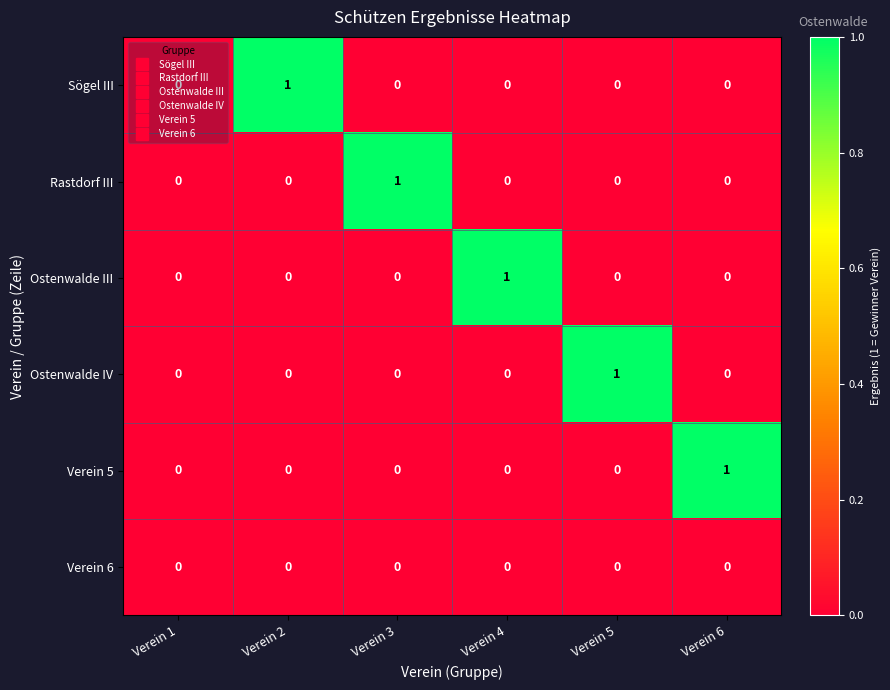

What is the total value across all series at Verein 5?

1